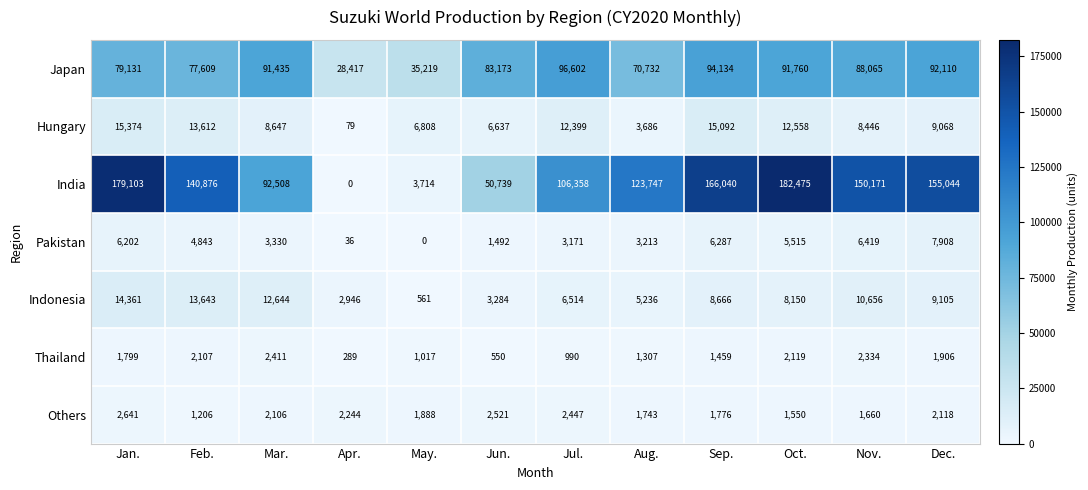

Is it true that Indonesia equals 8666 at Sep.?

True